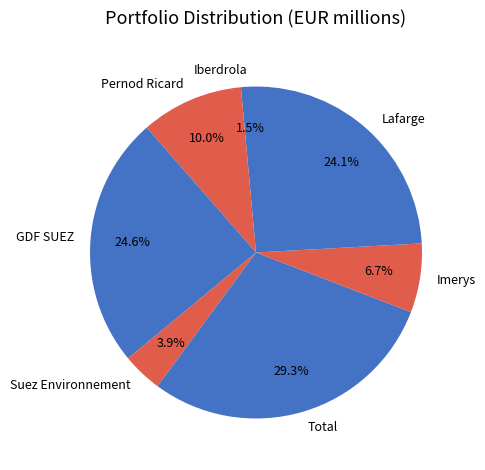

Is there any slice that represents more than half of the pie?

No